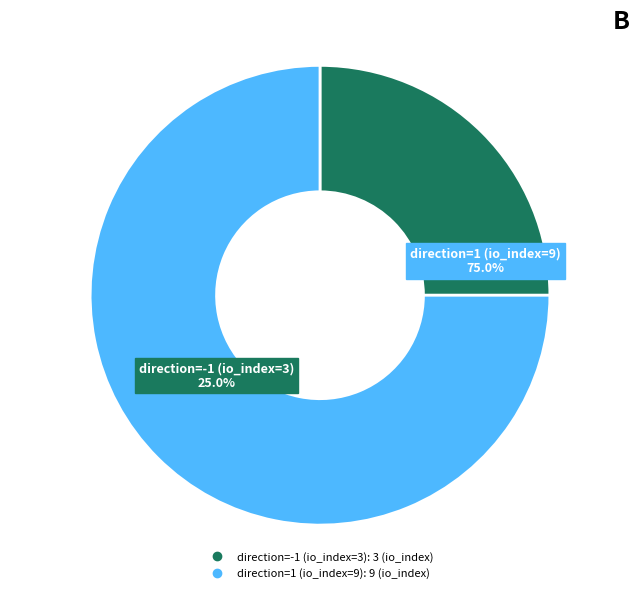

What percentage is the direction=1 (io_index=9) slice, to the nearest percent?

75%